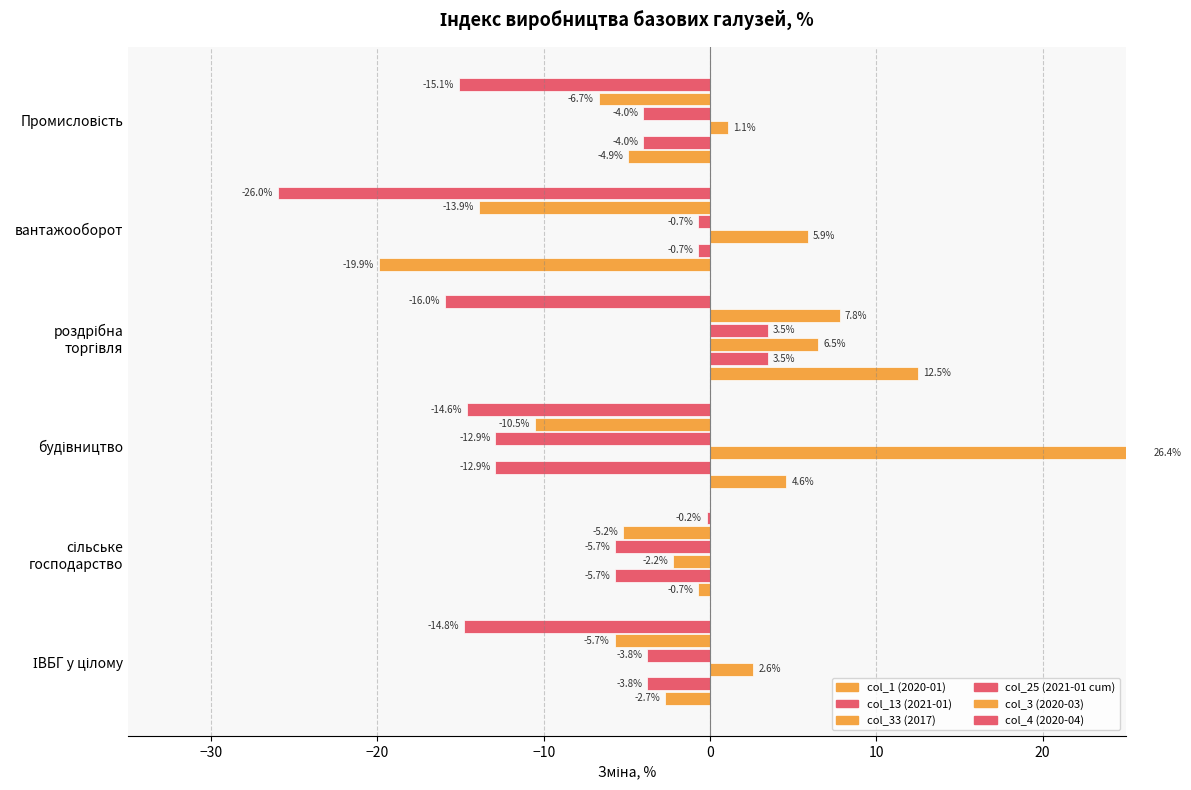

Which series has the largest total across all categories?

col_33 (2017)